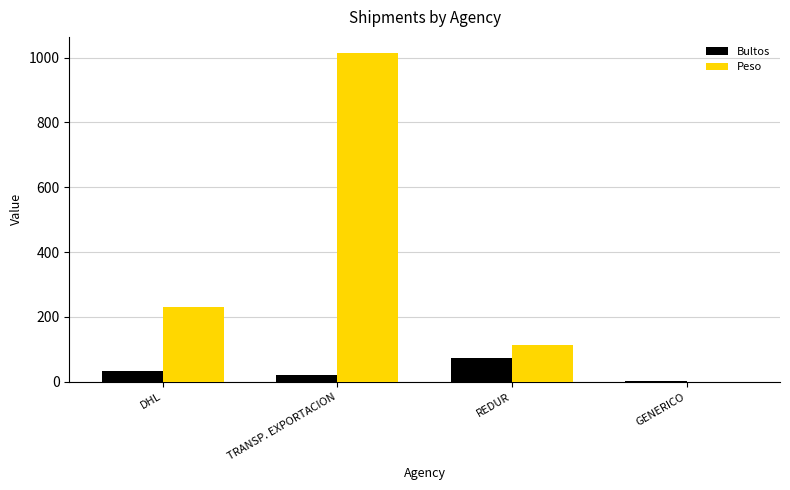

Which category has the highest value across all series?

TRANSP. EXPORTACION